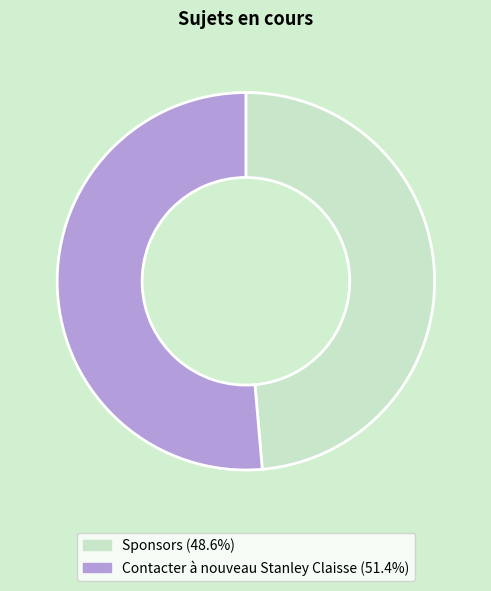

How many segments does this pie chart have?

2